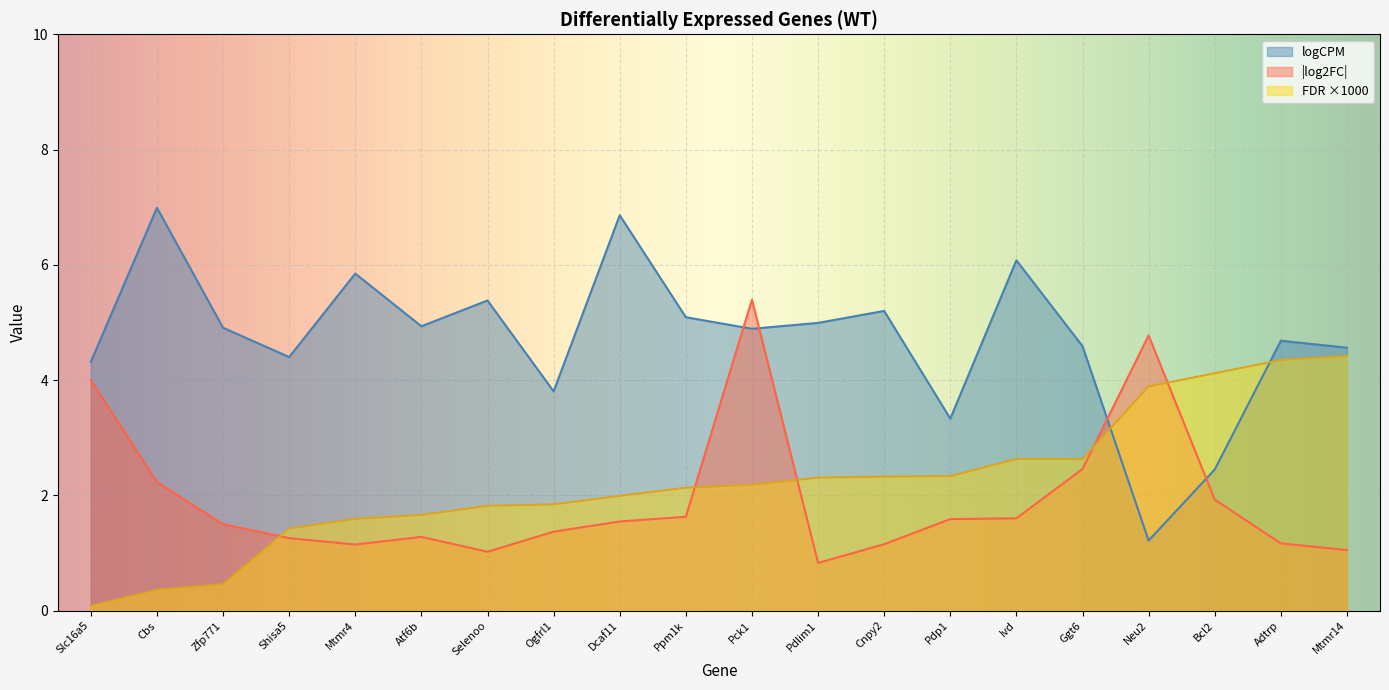

The value of FDR at Cnpy2 is 2.3. True or false?

True